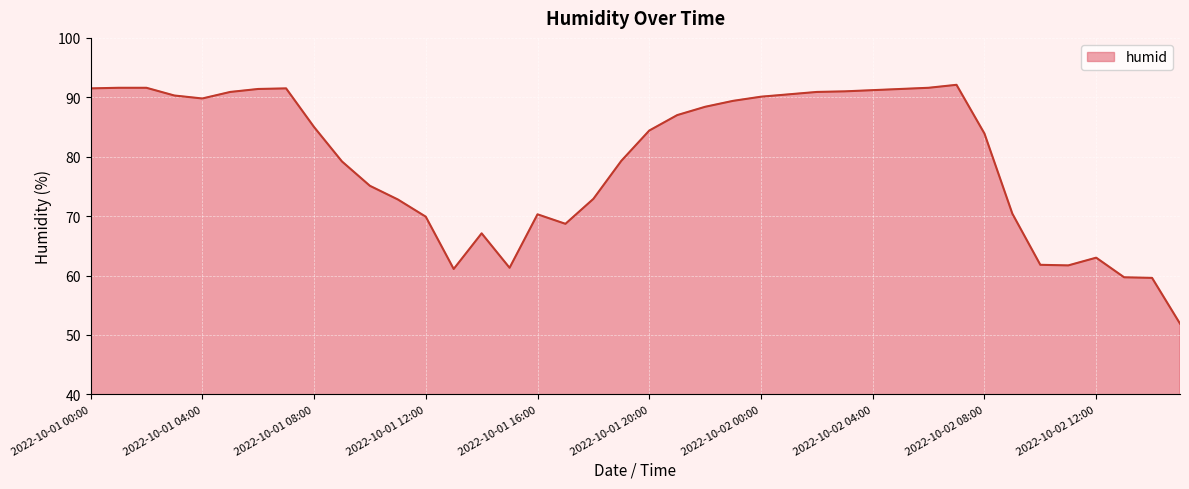

What is the maximum value shown in the chart?

92.1